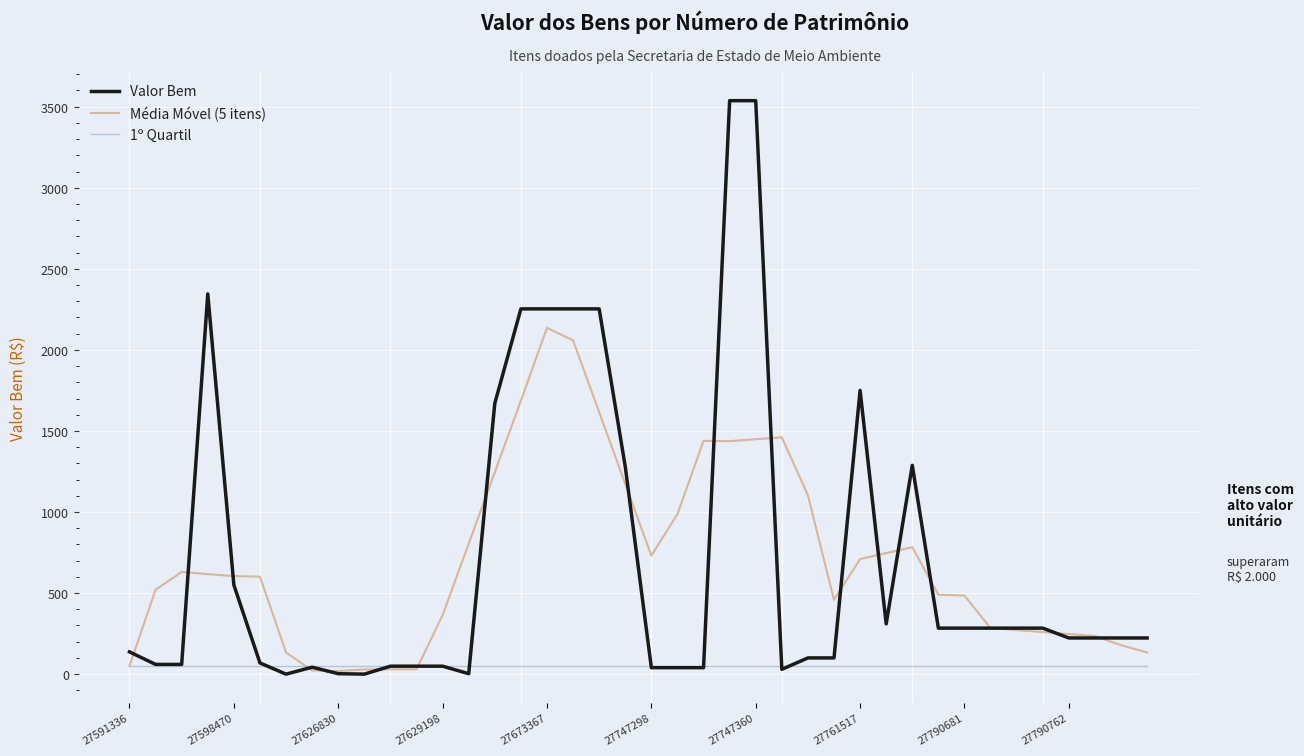

Which series has the largest range (max minus min)?

Valor Bem